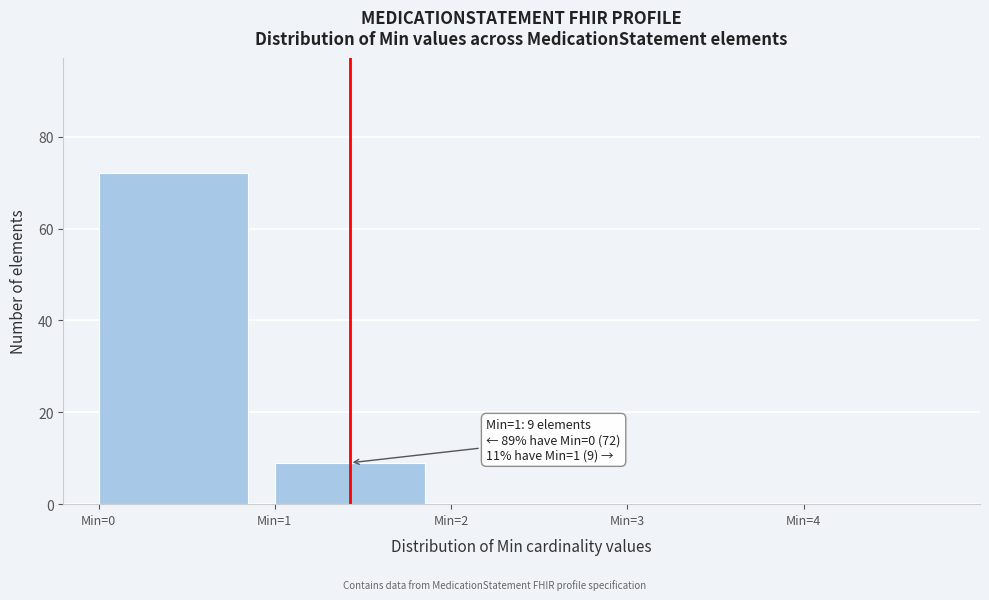

Over which range of the x-axis is the bar tallest?

0 to 1